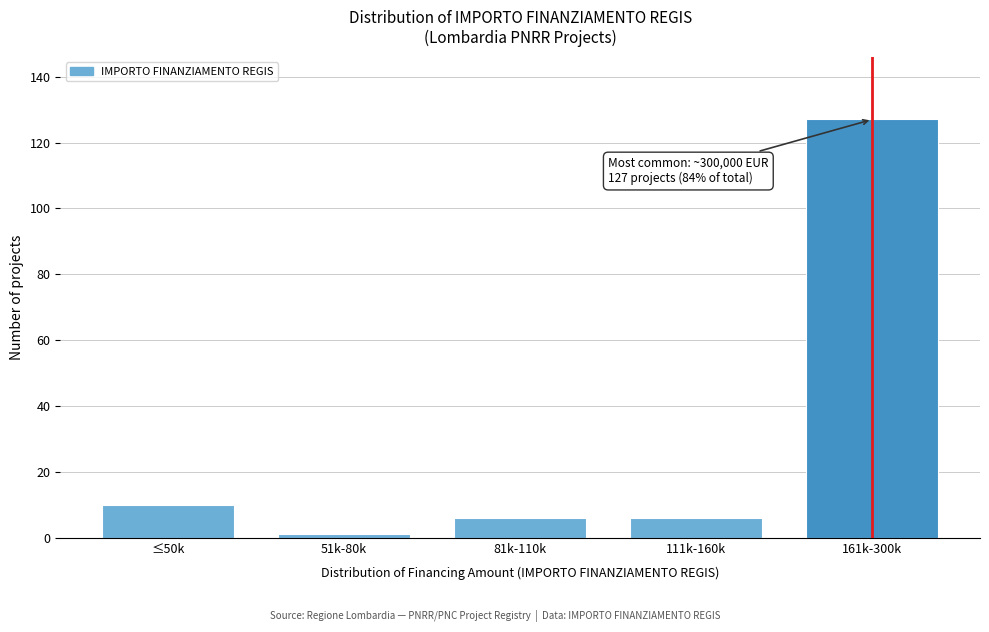

Reading right to left, extract all data points from this chart.

127	6	6	1	10